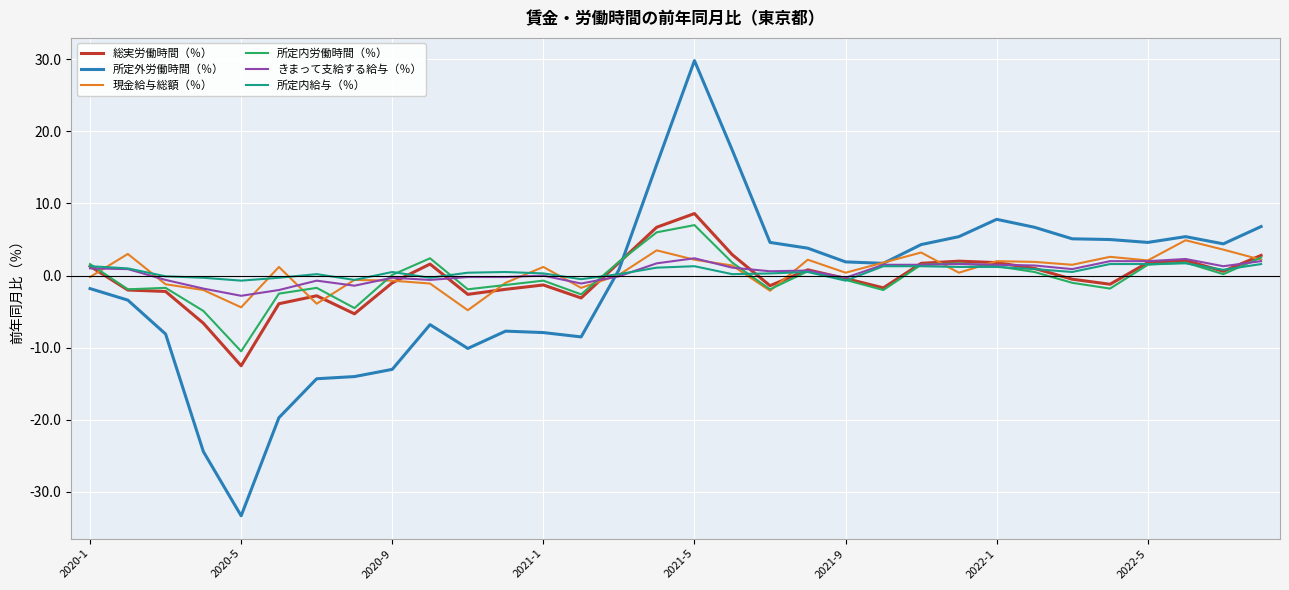

What is the smallest value displayed?

-33.3